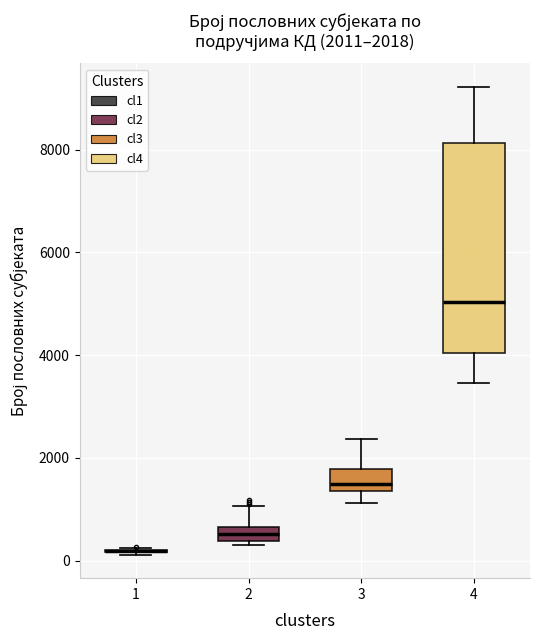

Comparing the boxes themselves (not the whiskers), which one is the tallest?

4